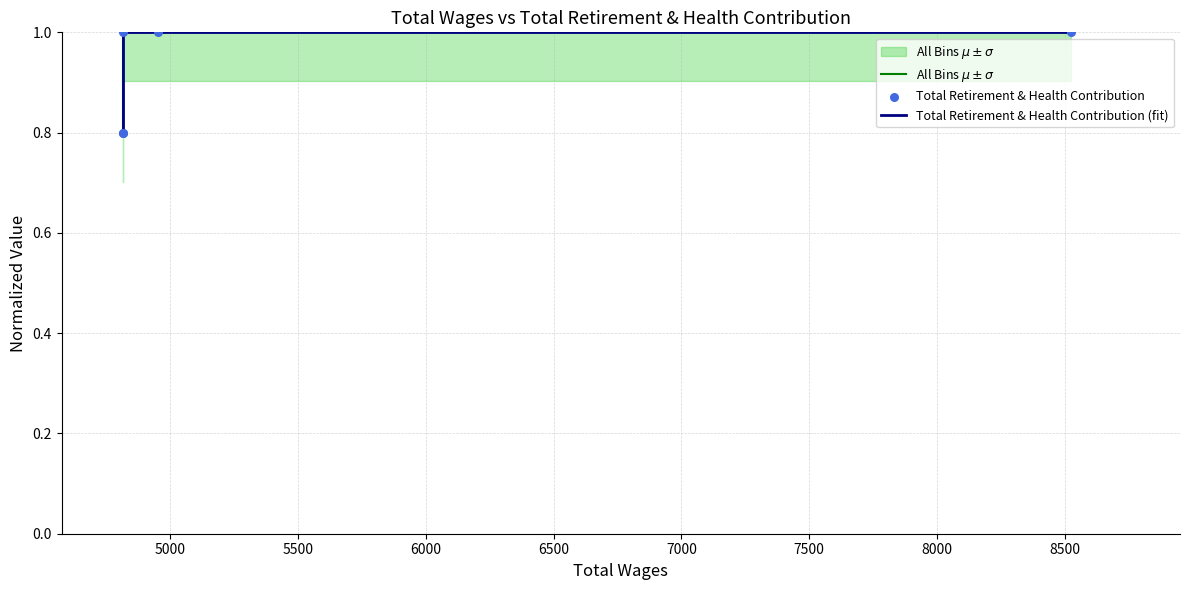

Which series contains the lowest Y value?

All Bins $\mu \pm \sigma$